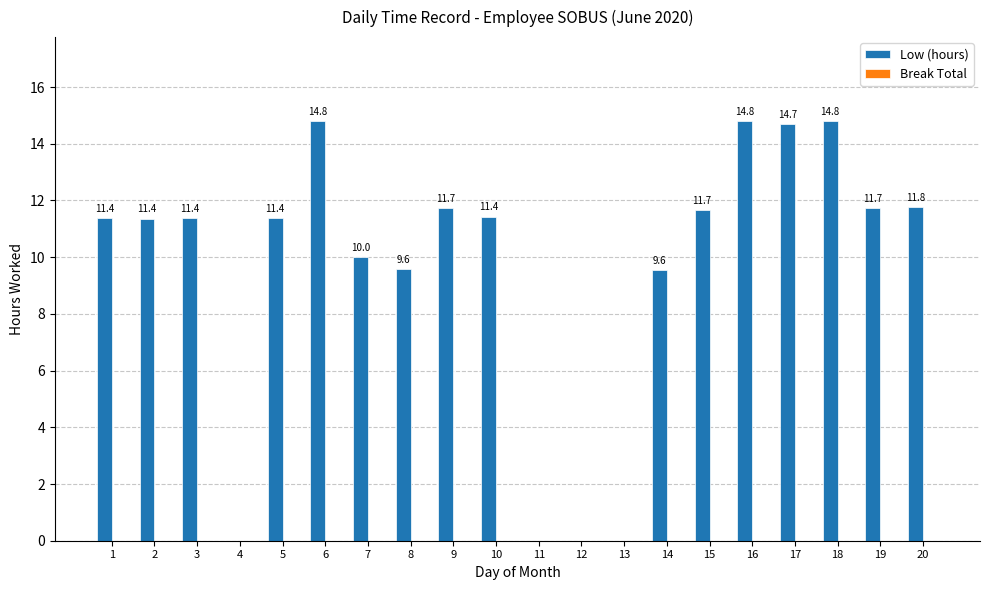

What is the maximum value shown in the chart?

14.8